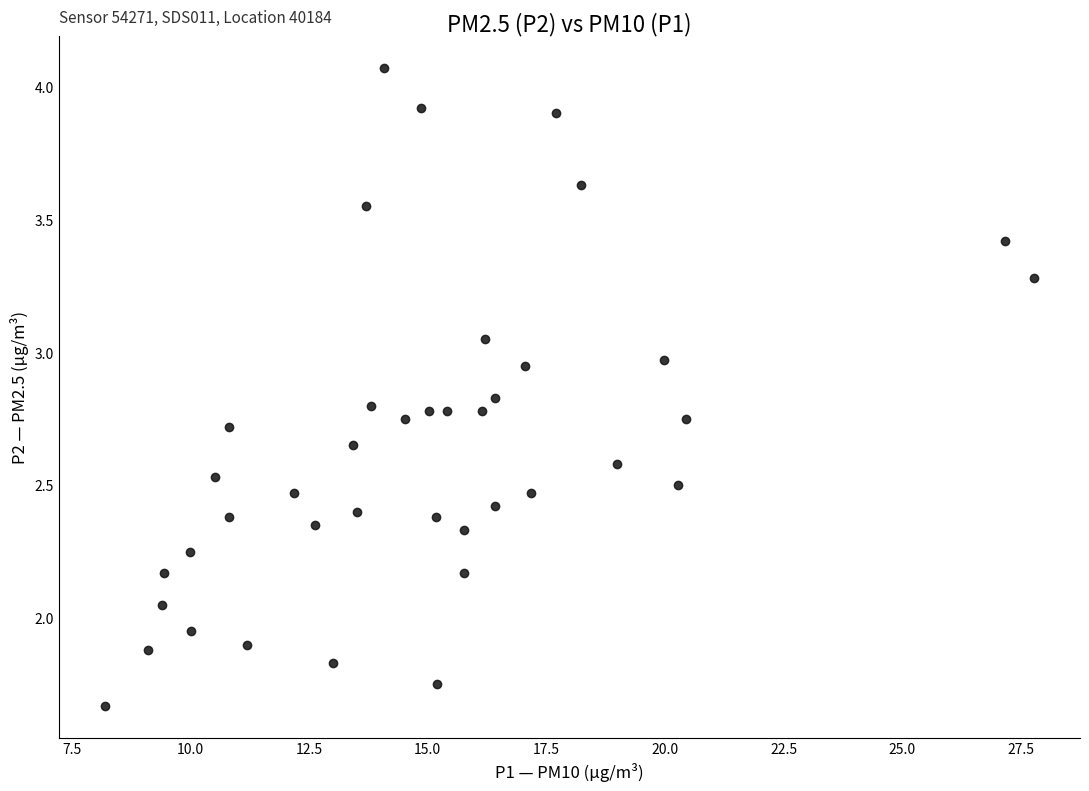

What is the range of X values (max minus min)?

19.6